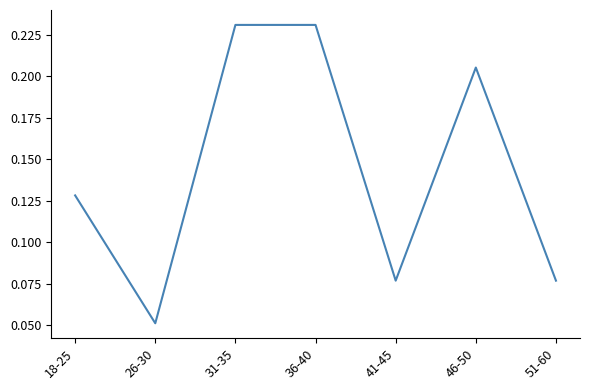

What is the sum of all values?

1.0